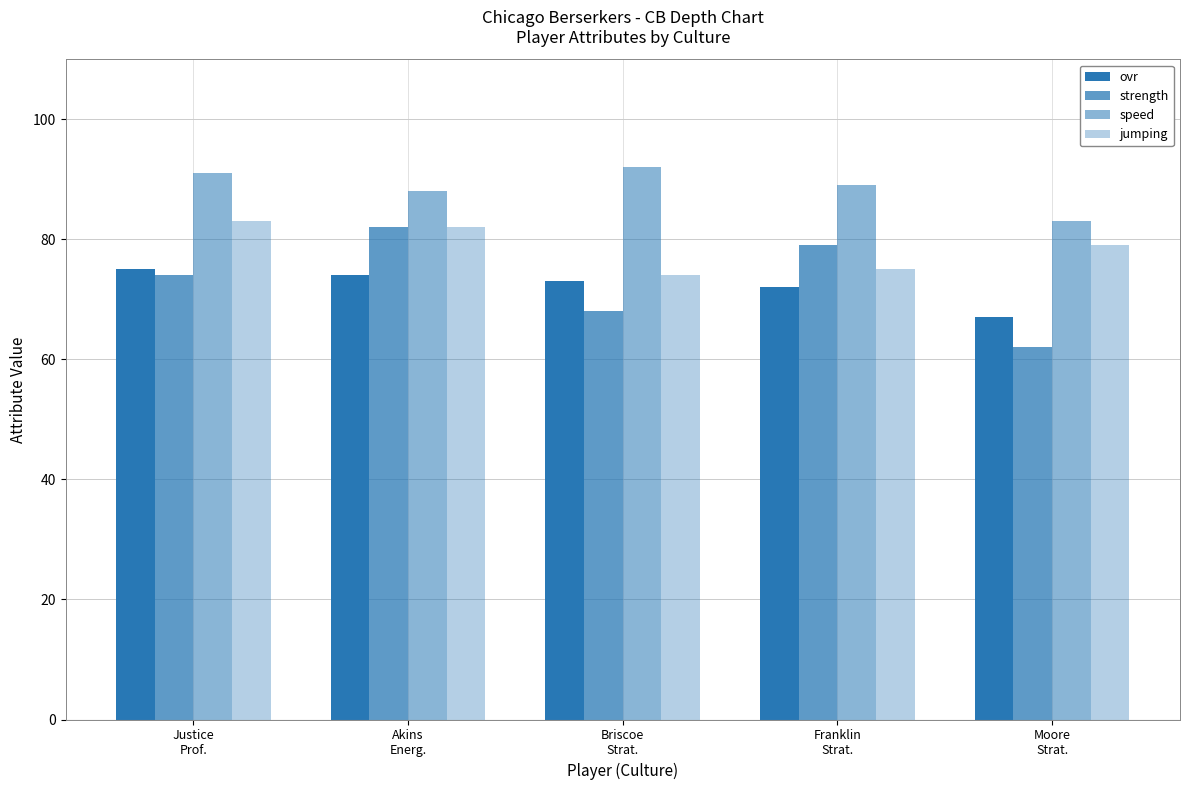

How many bars are there in each group?

4